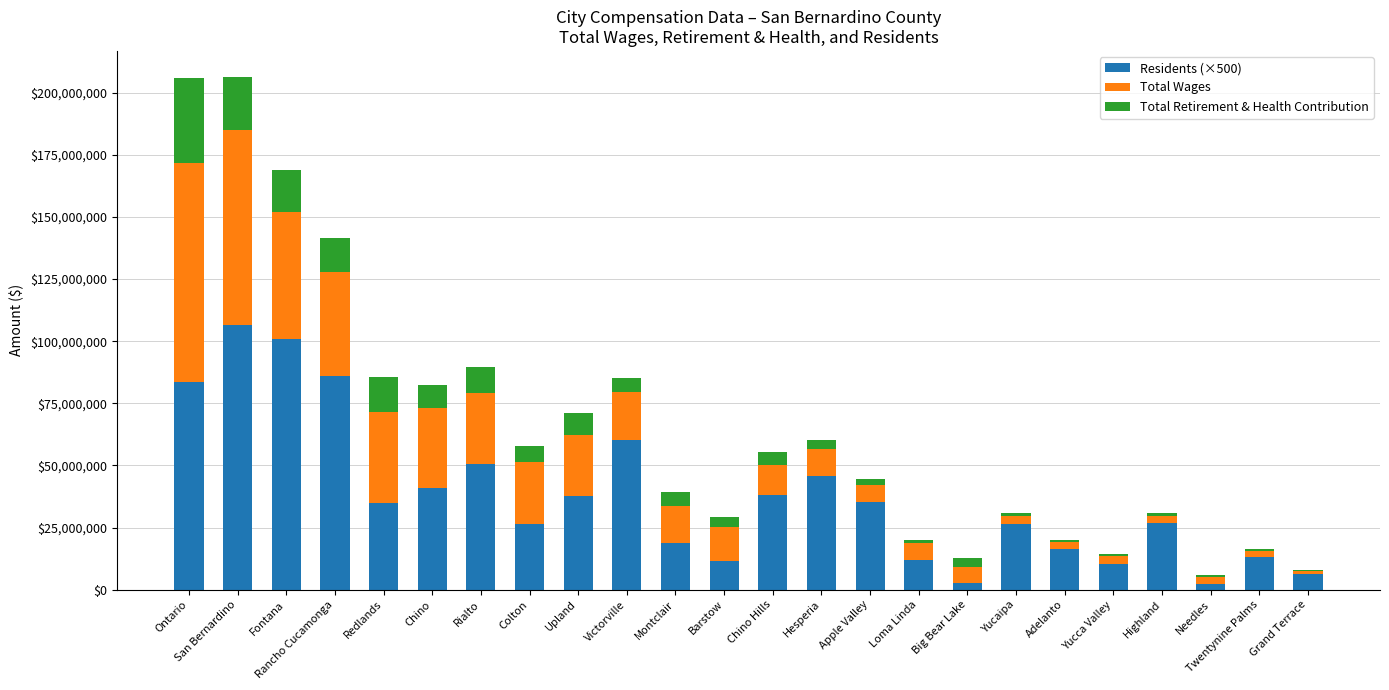

The value of Residents (×500) at Highland is 27016500. True or false?

True